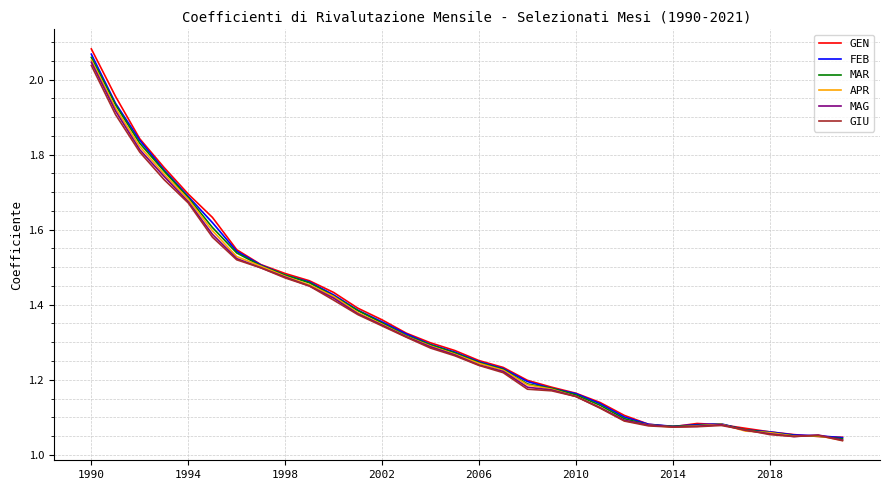

Which series has the largest range (max minus min)?

GEN